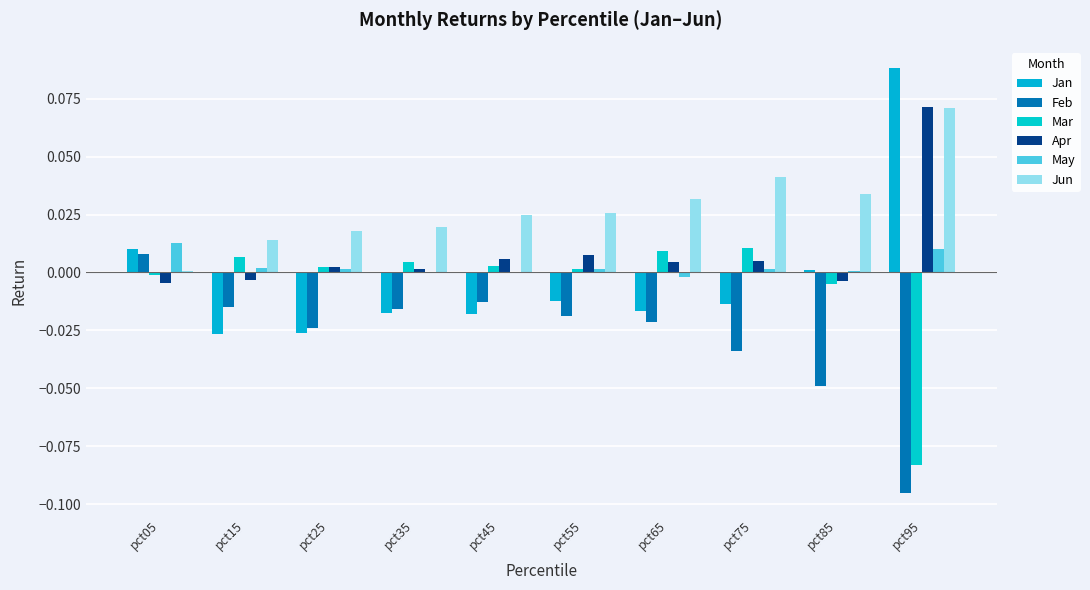

Rank the series by their maximum value, from highest to lowest.

Jan, Apr, Jun, May, Mar, Feb